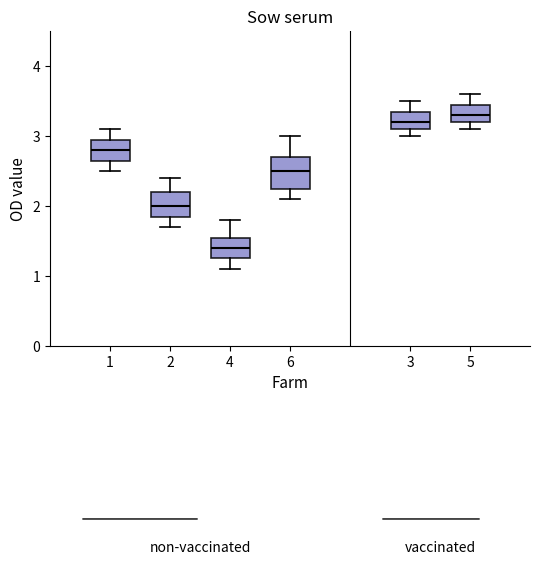

Comparing the boxes themselves (not the whiskers), which one is the tallest?

6